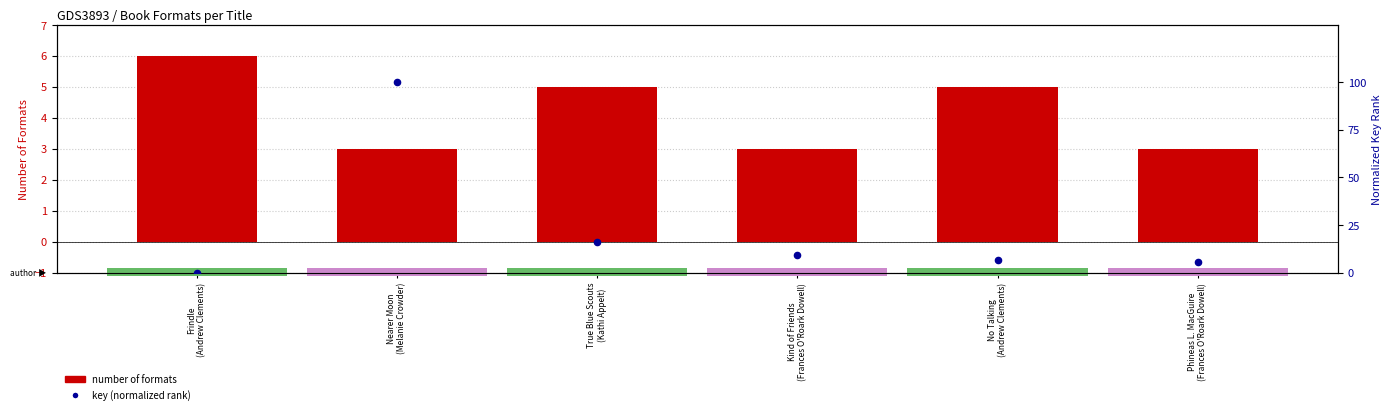

What are all the series names shown in the legend?

Number of Formats, Key (normalized rank)